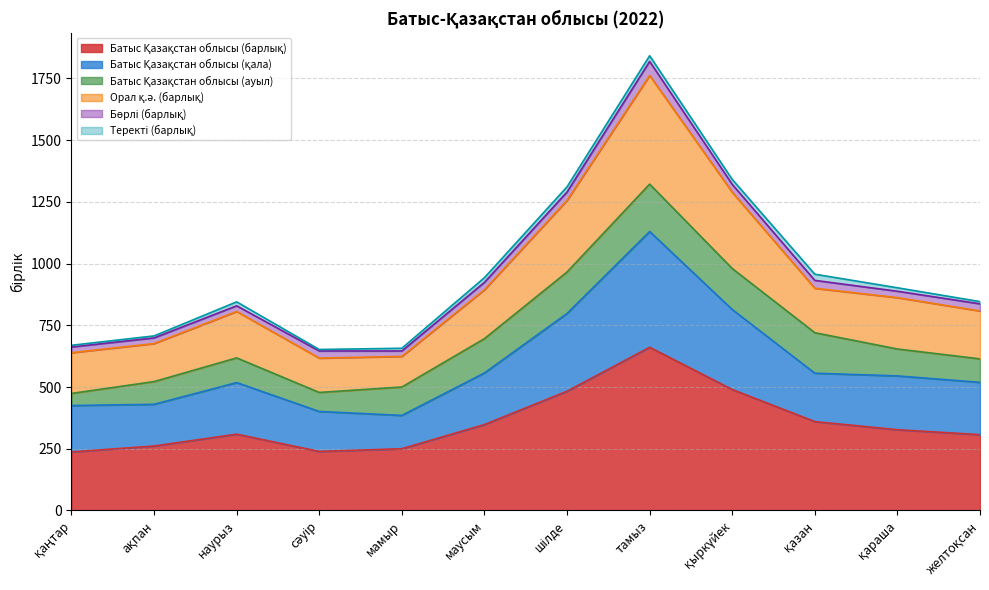

At which category is the sum across all series the highest?

тамыз